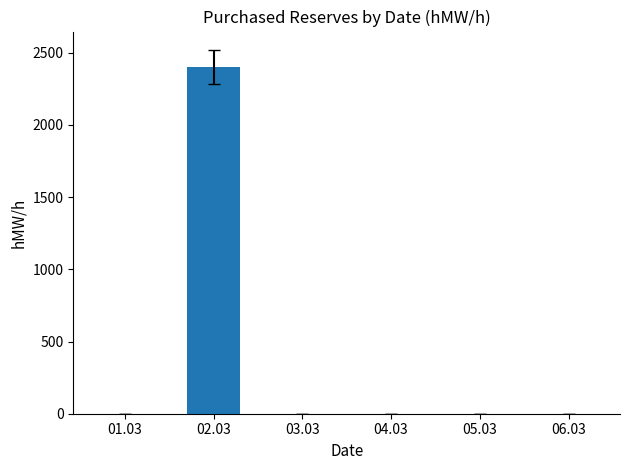

Which category has the highest value across all series?

02.03